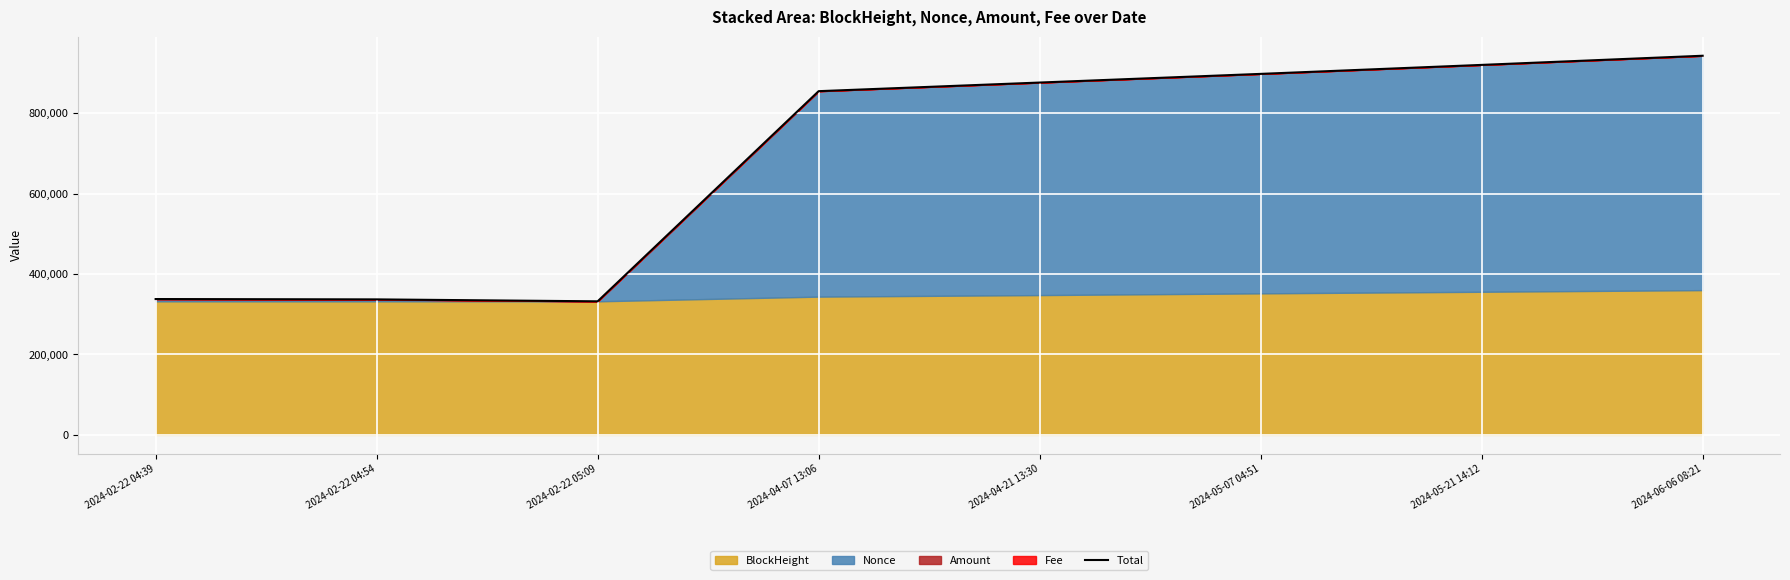

What is the value of the 5th point from the left?

876322.5